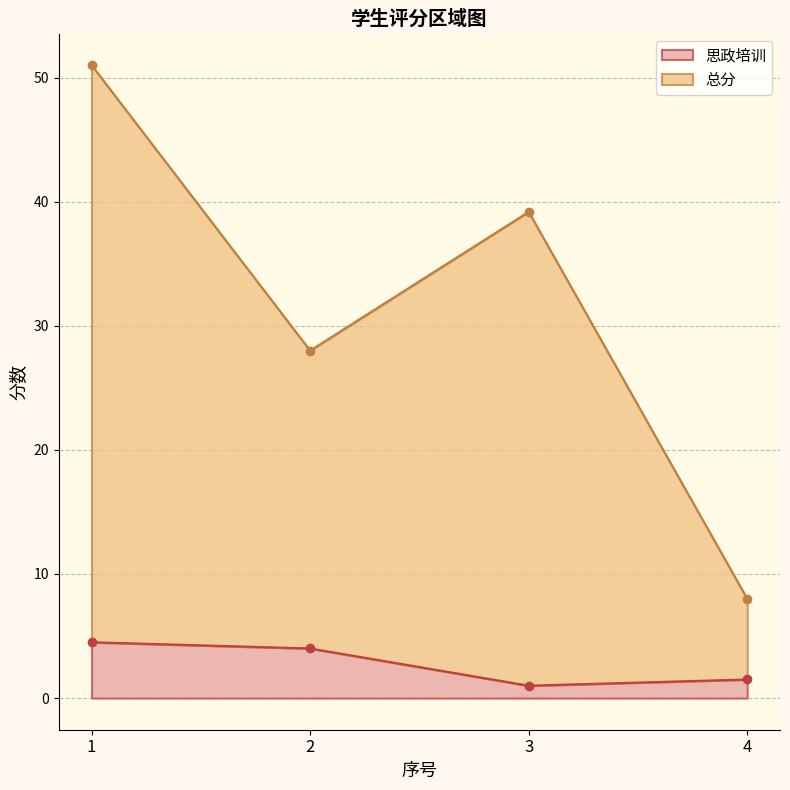

Which series has the largest range (max minus min)?

总分